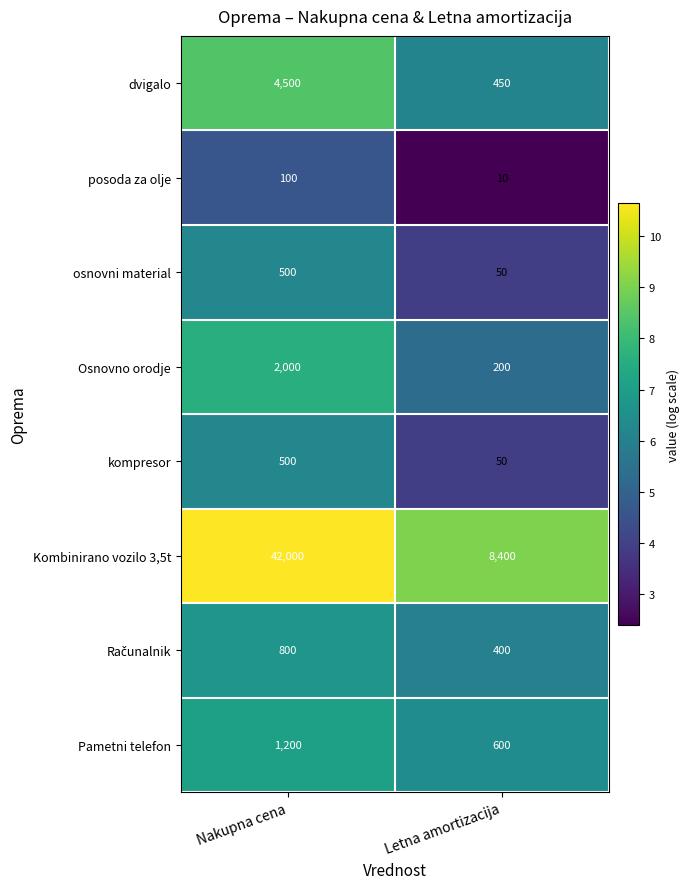

What is the sum of all dvigalo values?

4950